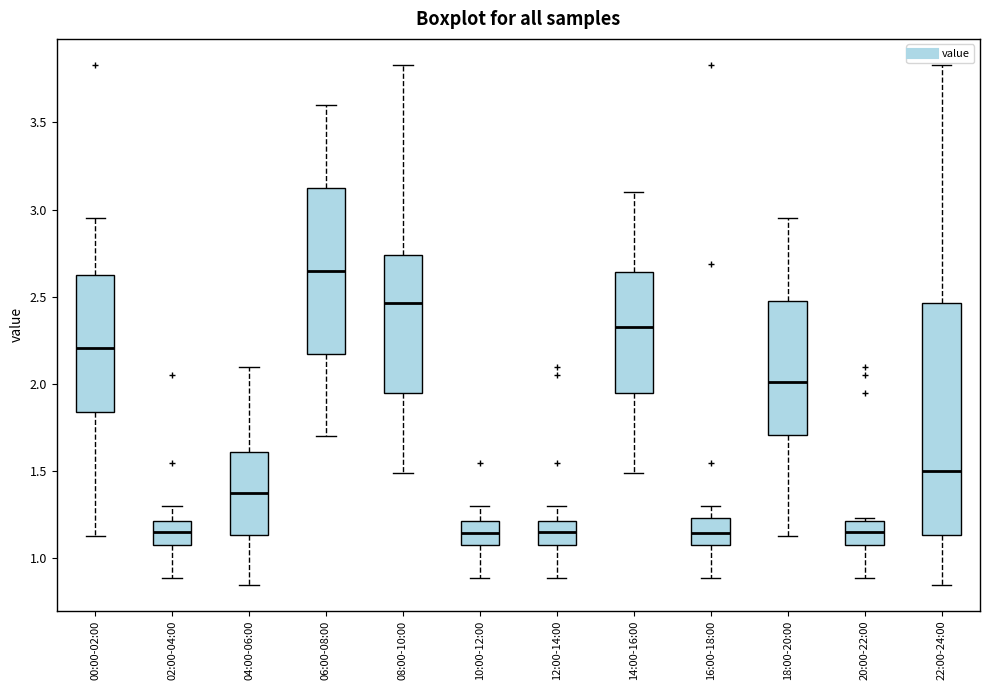

Reading left to right, transcribe this box plot: for each box, give where its median line is, the range the box spans, and where its two whiskers end, as read against the y-axis. The values are not printed on the chart, so give them approximately, as read against the axis.

00:00-02:00: median 2.20, box 1.85 to 2.65, whiskers 1.15 to 2.95
02:00-04:00: median 1.15, box 1.10 to 1.20, whiskers 0.90 to 1.30
04:00-06:00: median 1.40, box 1.15 to 1.60, whiskers 0.85 to 2.10
06:00-08:00: median 2.65, box 2.20 to 3.15, whiskers 1.70 to 3.60
08:00-10:00: median 2.45, box 1.95 to 2.75, whiskers 1.50 to 3.85
10:00-12:00: median 1.15, box 1.10 to 1.20, whiskers 0.90 to 1.30
12:00-14:00: median 1.15, box 1.10 to 1.20, whiskers 0.90 to 1.30
14:00-16:00: median 2.35, box 1.95 to 2.65, whiskers 1.50 to 3.10
16:00-18:00: median 1.15, box 1.10 to 1.25, whiskers 0.90 to 1.30
18:00-20:00: median 2.00, box 1.70 to 2.50, whiskers 1.15 to 2.95
20:00-22:00: median 1.15, box 1.10 to 1.20, whiskers 0.90 to 1.25
22:00-24:00: median 1.50, box 1.15 to 2.45, whiskers 0.85 to 3.85